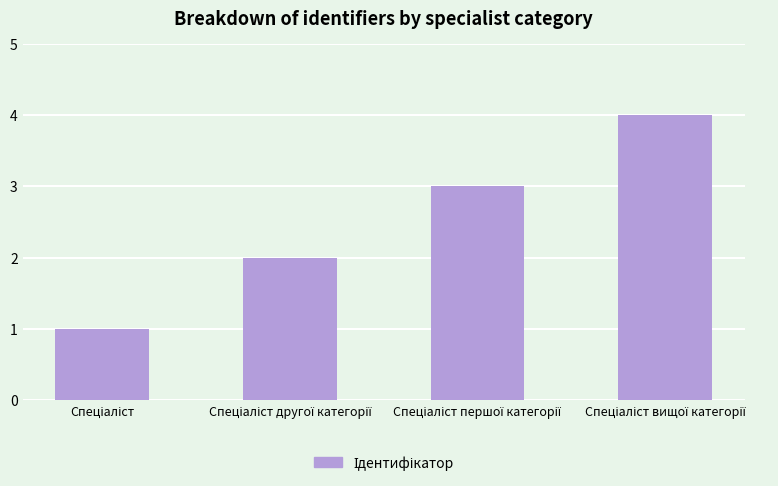

What is the maximum value shown in the chart?

4